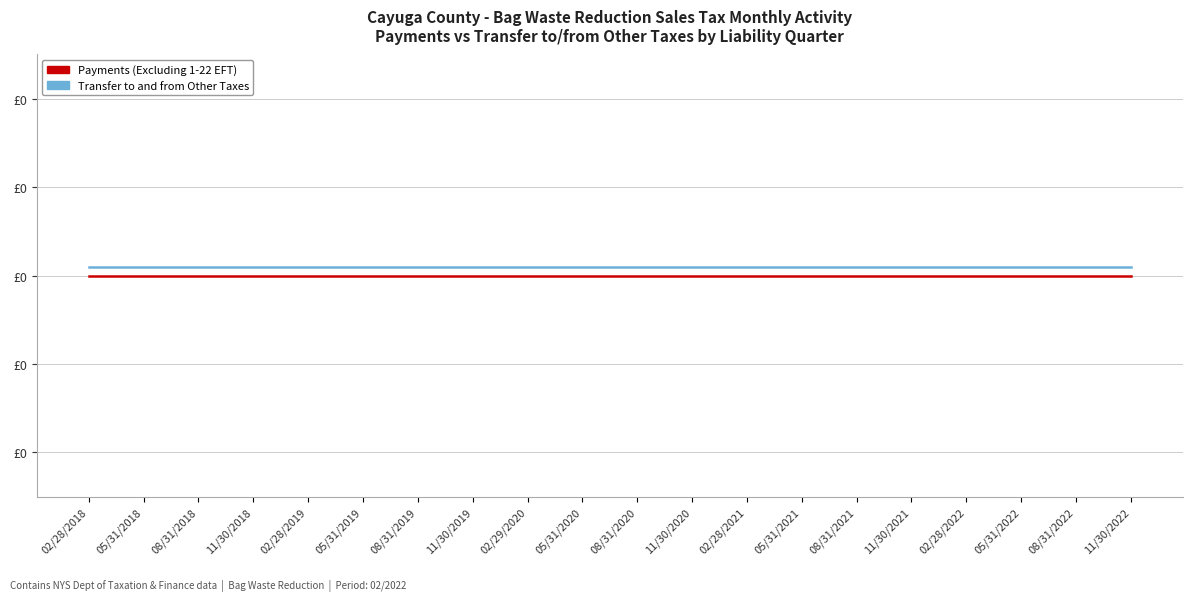

Does the chart have visible grid lines?

Yes